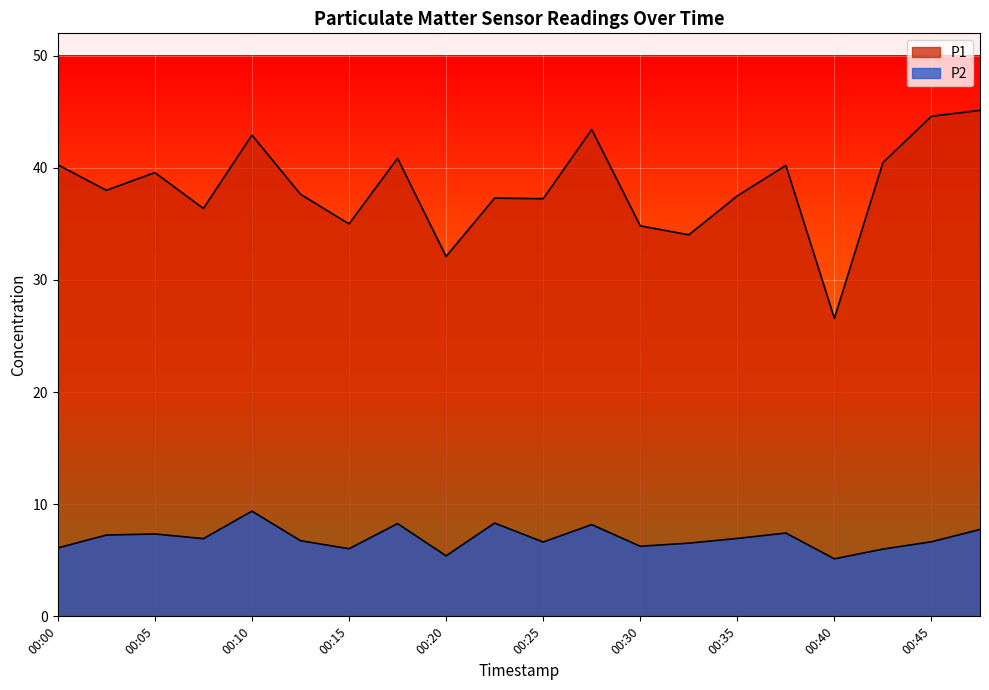

What is the total value across all series at 00:18?

49.1